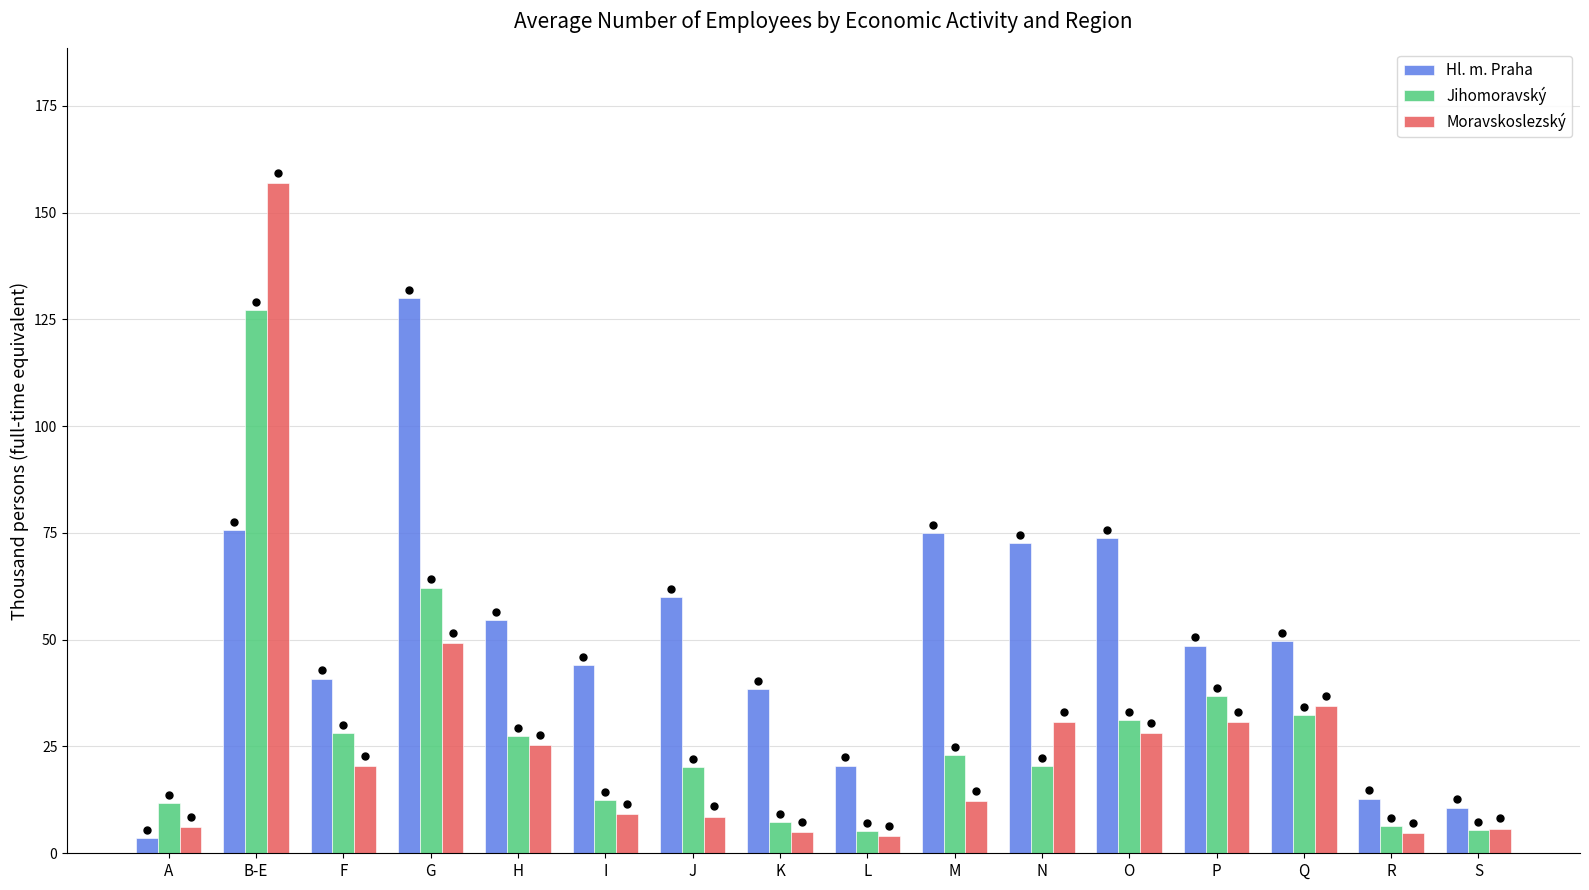

What is the sum of the Moravskoslezský values at R and J?

13.3